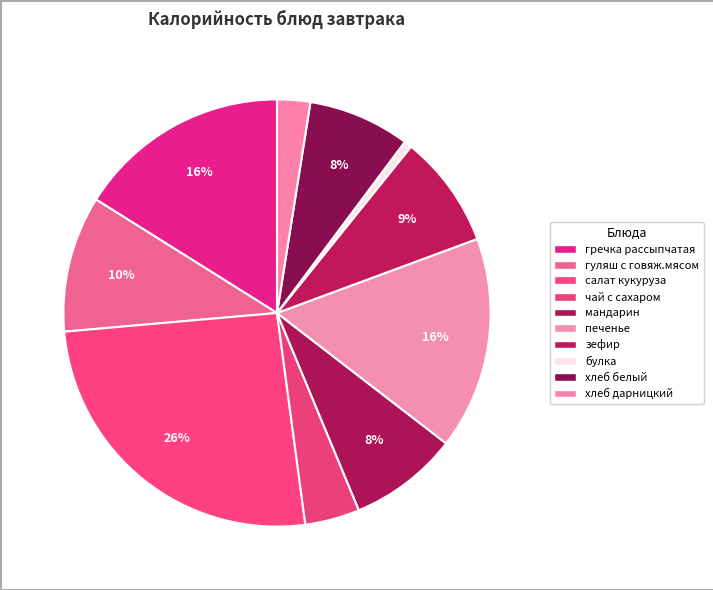

Is there a majority slice in this chart?

No